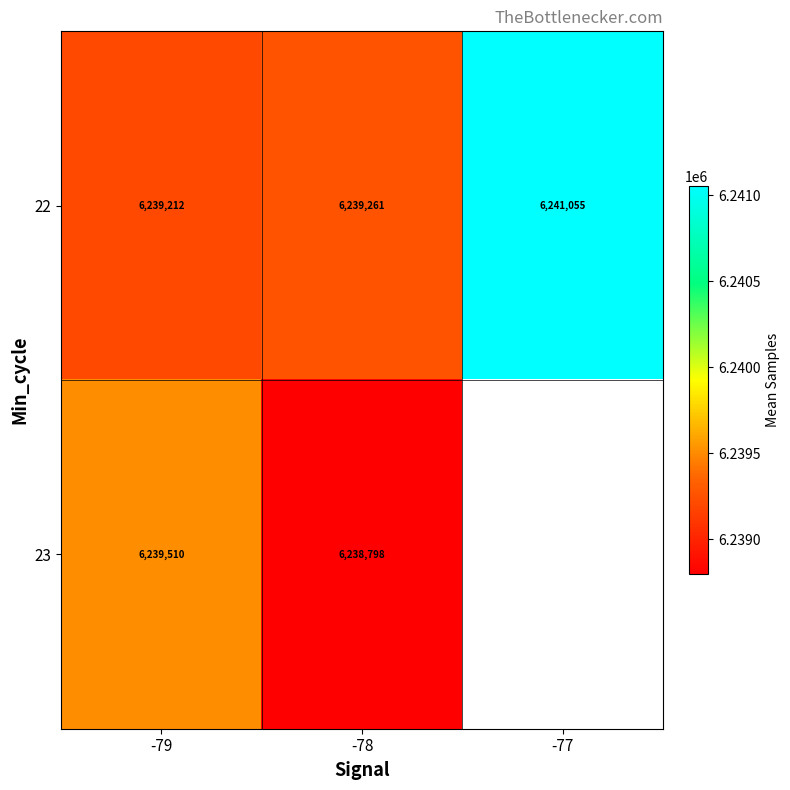

What is the maximum value for 22?

6241055.0